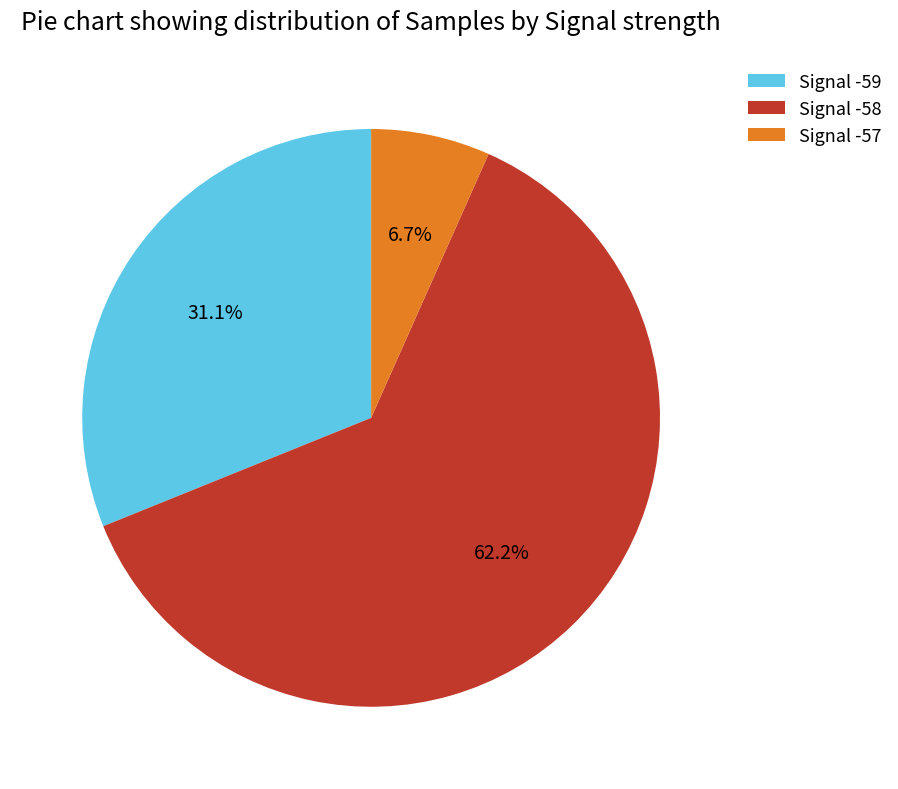

Between Signal -57 and Signal -58, which is larger?

Signal -58